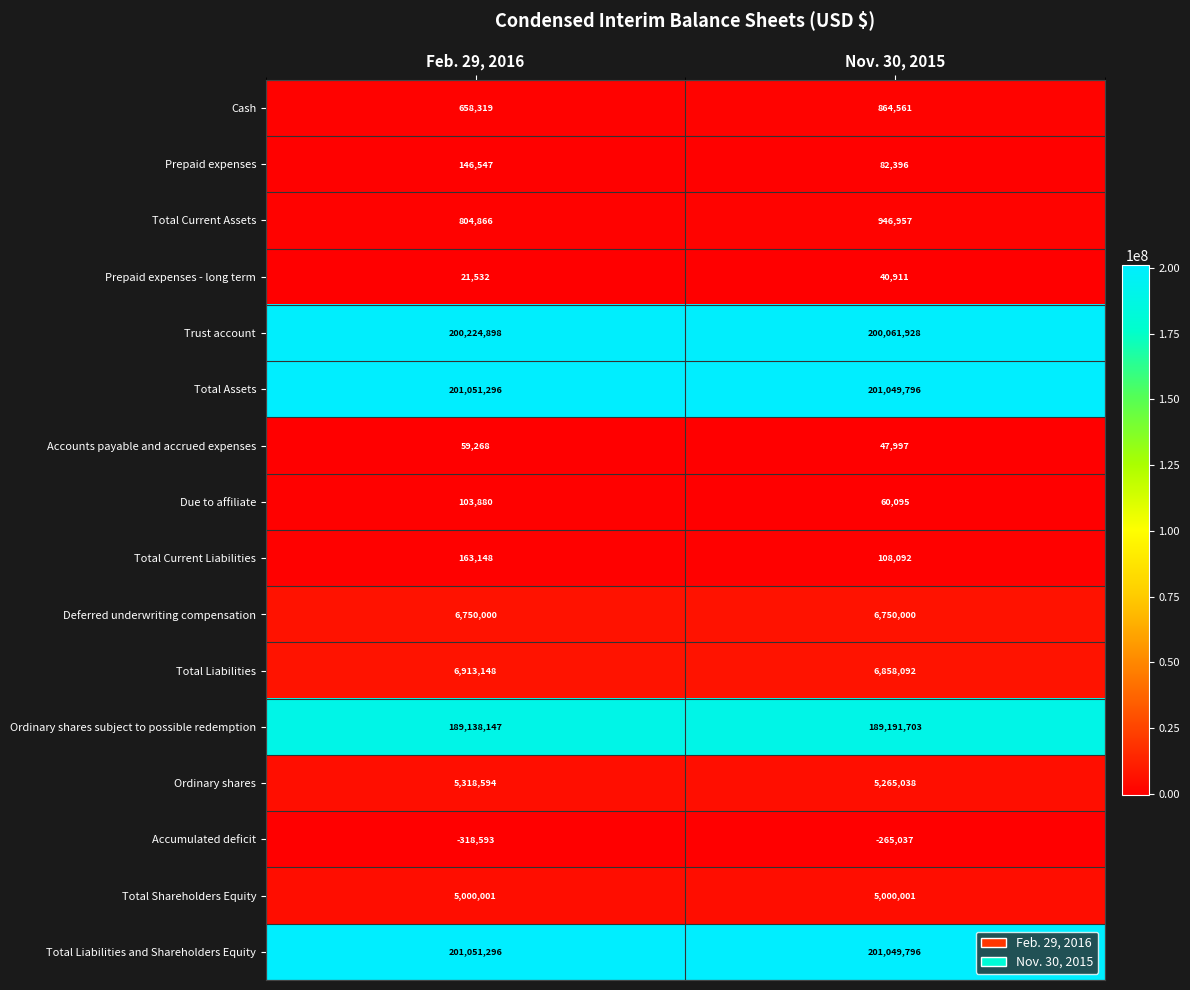

Which series has the largest range (max minus min)?

Cash